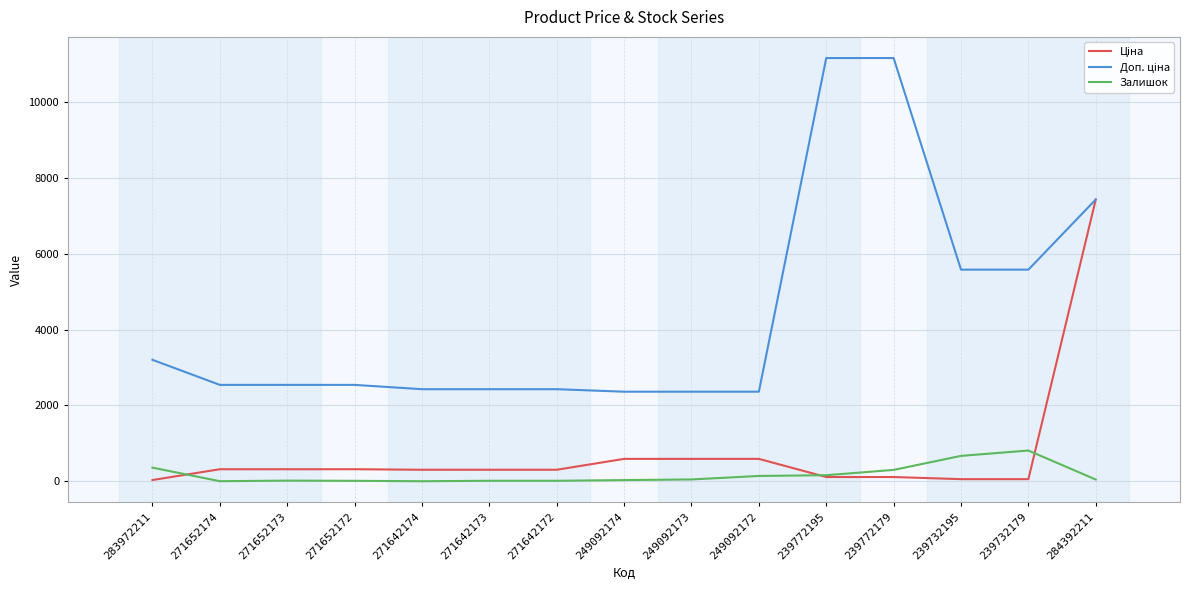

What is the sum of the Залишок values at 249092174 and 271642172?

44.0